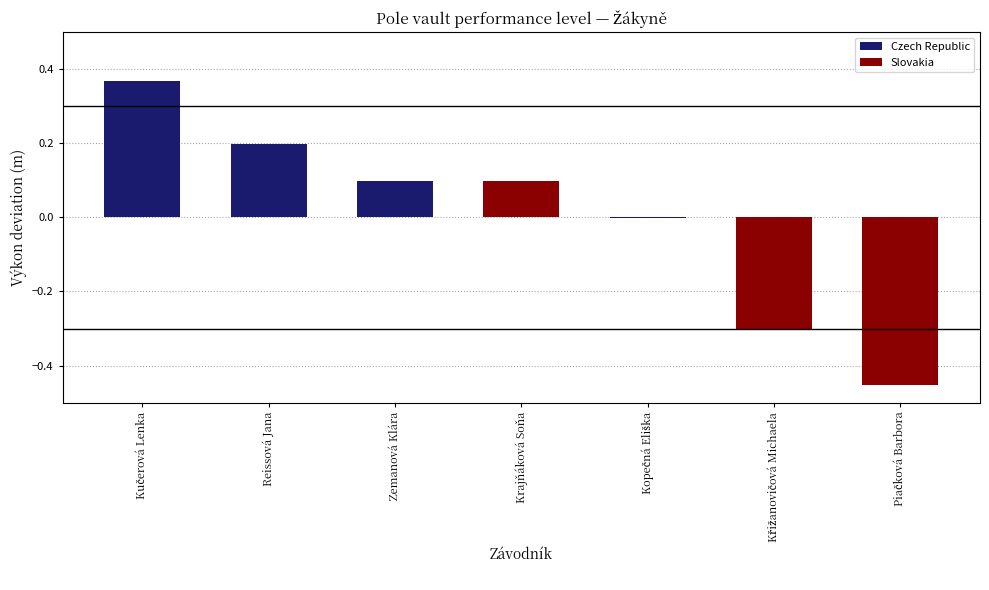

What is the sum of the values at Krajňáková Soňa and Reissová Jana?

0.3